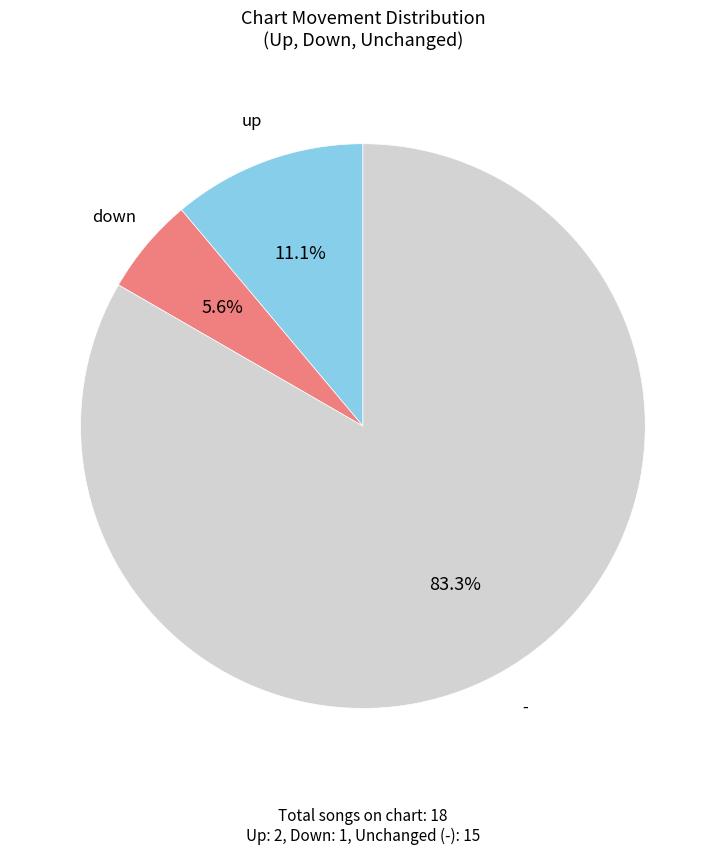

Approximately how many times larger is the value at up compared to -?

0.1